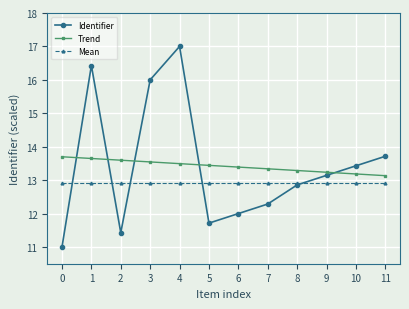

Which category has the lowest value in the Identifier series?

0